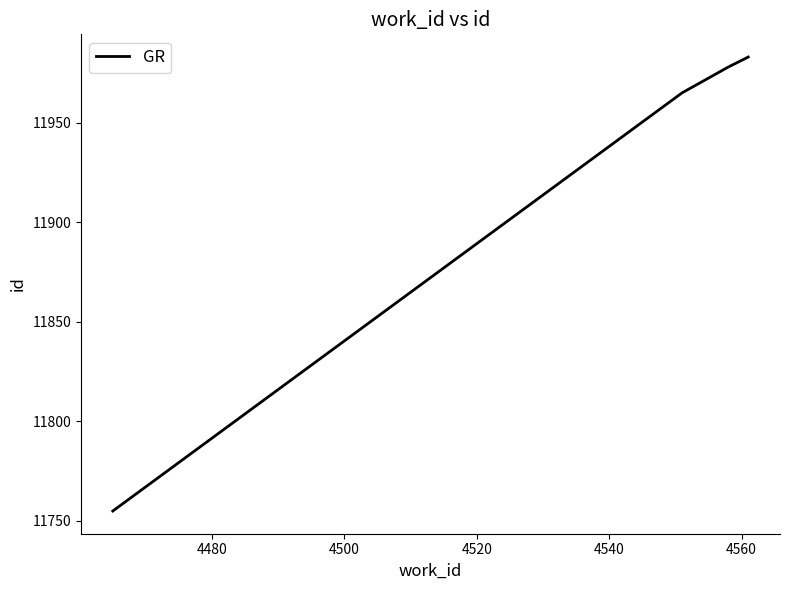

What is the greatest value displayed?

11983